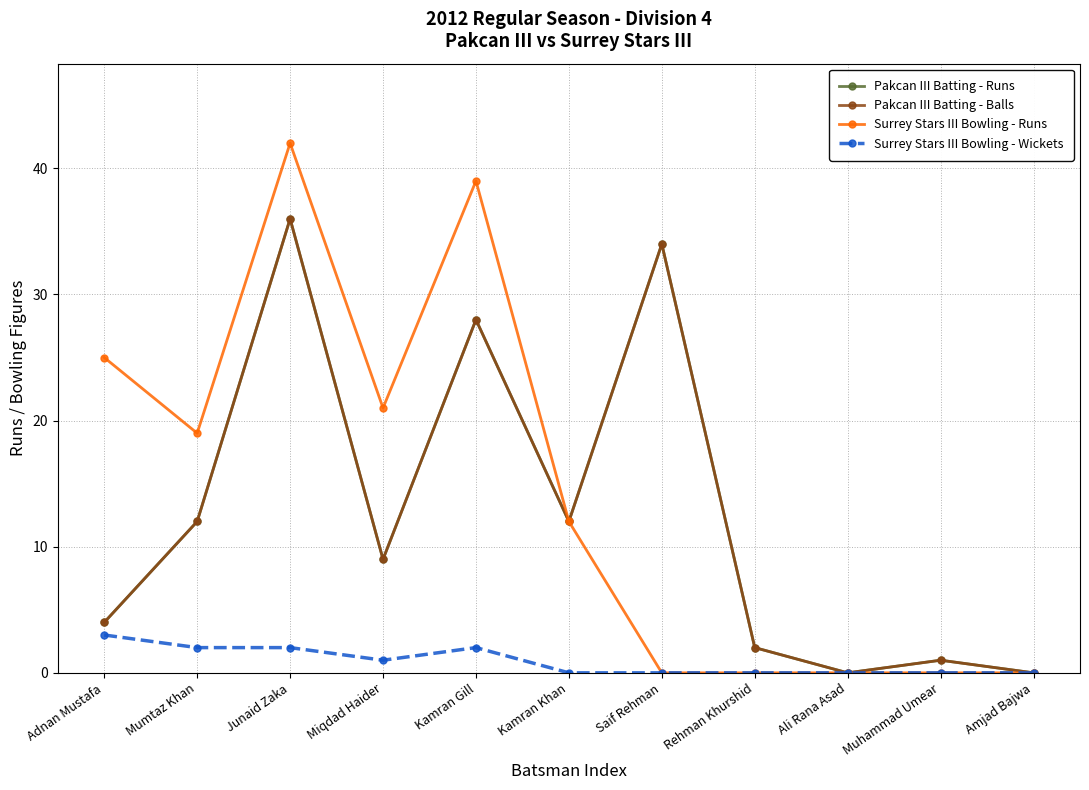

What is the sum of the Pakcan III Batting - Runs values at Adnan Mustafa and Muhammad Umear?

5